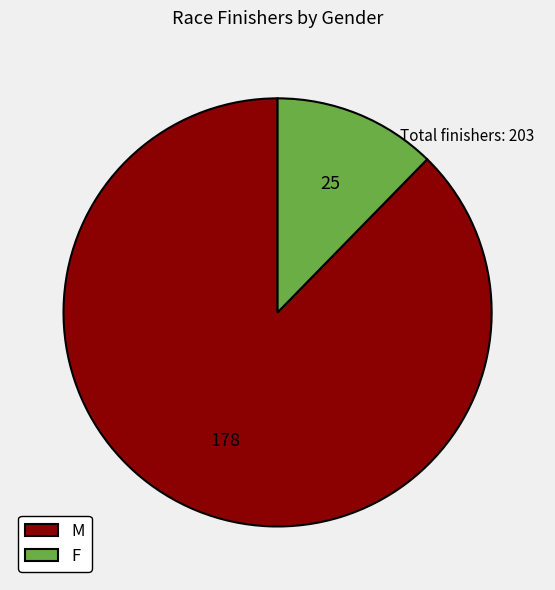

True or false: M accounts for 99% of the total.

False